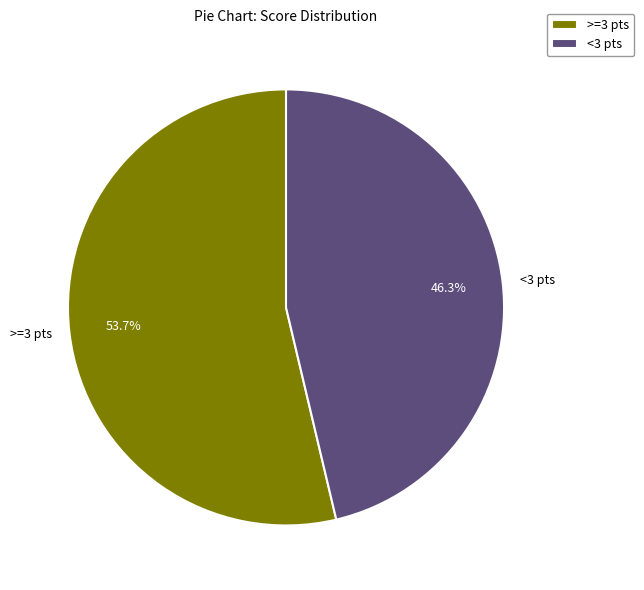

Is there any slice that represents more than half of the pie?

Yes